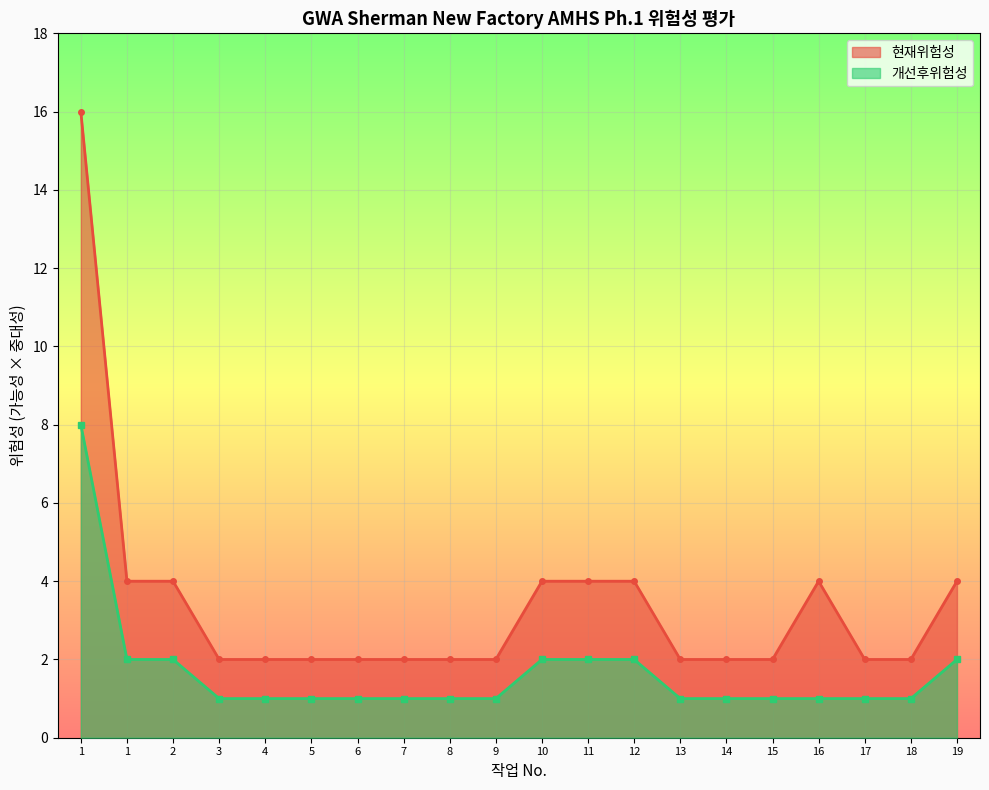

What is the sum of the 현재위험성 values at 12 and 13?

6